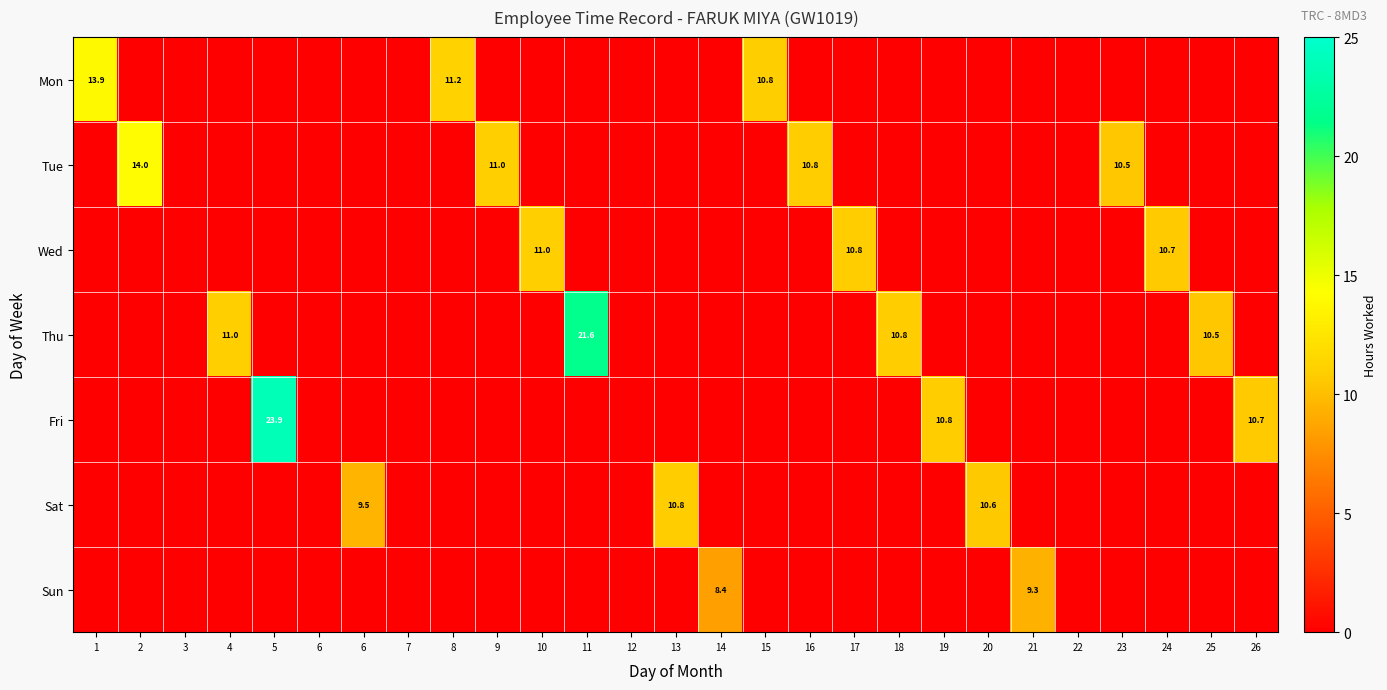

Count the number of categories in the chart.

27